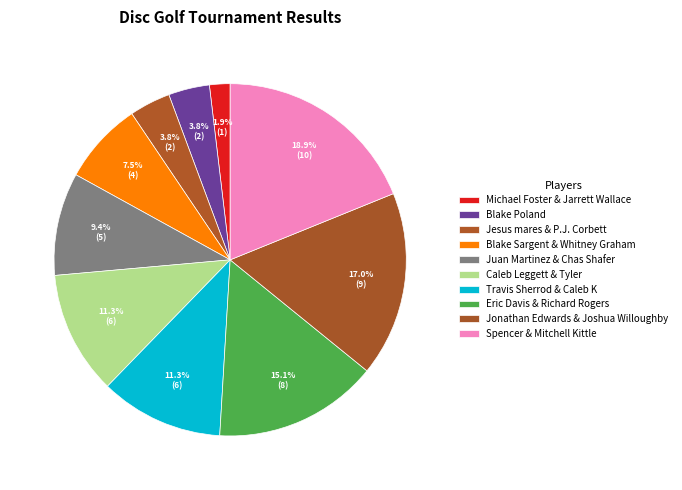

To the nearest percent, what is the average slice percentage?

10%